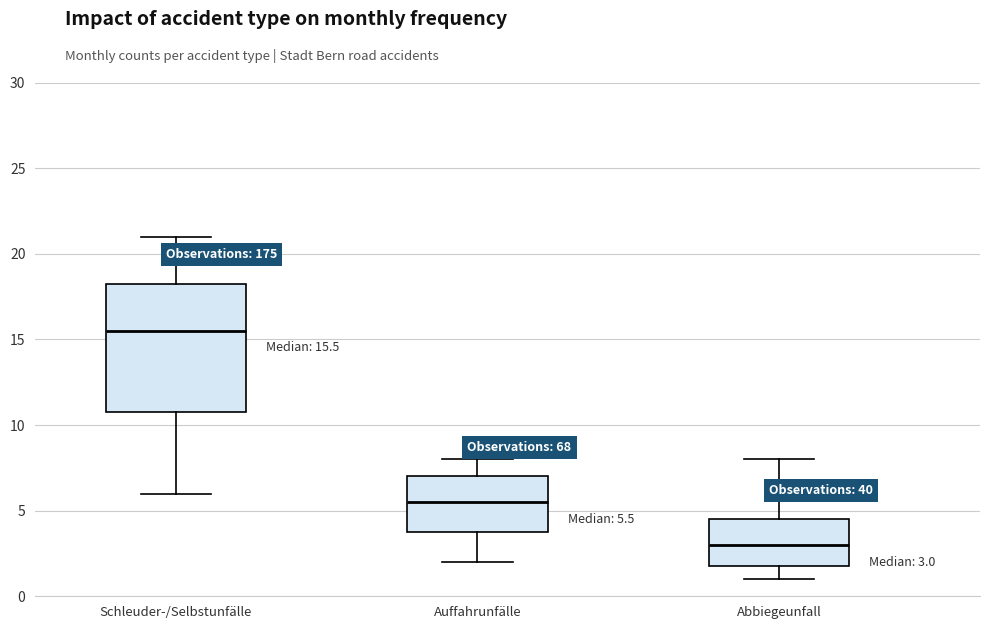

Which box has the lowest median line?

Abbiegeunfall